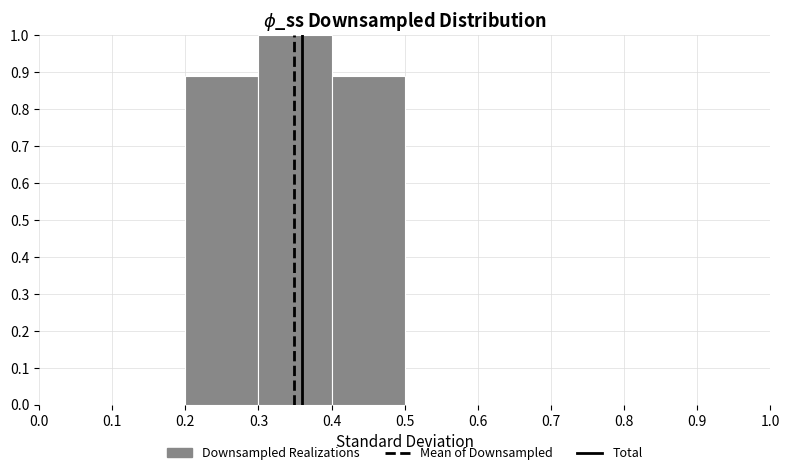

Reading left to right, transcribe this chart: for each bar, give the range it covers on the x-axis and its height. The values are not printed on the chart, so give them approximately, as read against the axis.

0.0 to 0.1: 0
0.1 to 0.2: 0
0.2 to 0.3: 0.89
0.3 to 0.4: 1.00
0.4 to 0.5: 0.89
0.5 to 0.6: 0
0.6 to 0.7: 0
0.7 to 0.8: 0
0.8 to 0.9: 0
0.9 to 1.0: 0